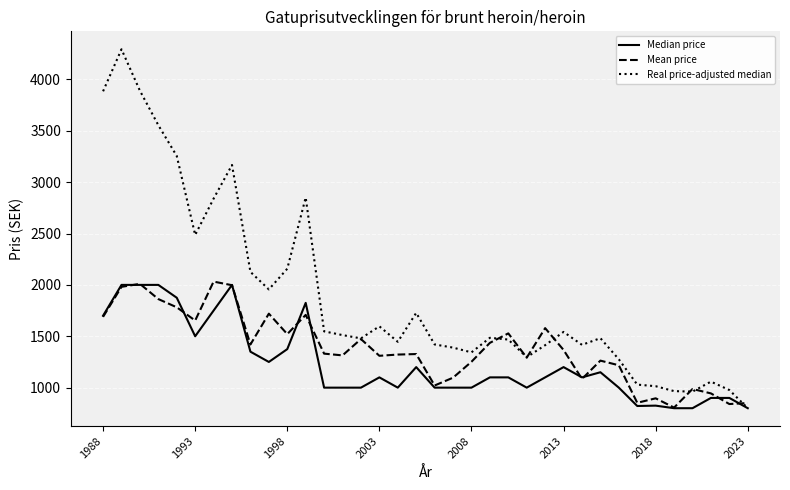

What is the maximum value for Mean price?

2032.0